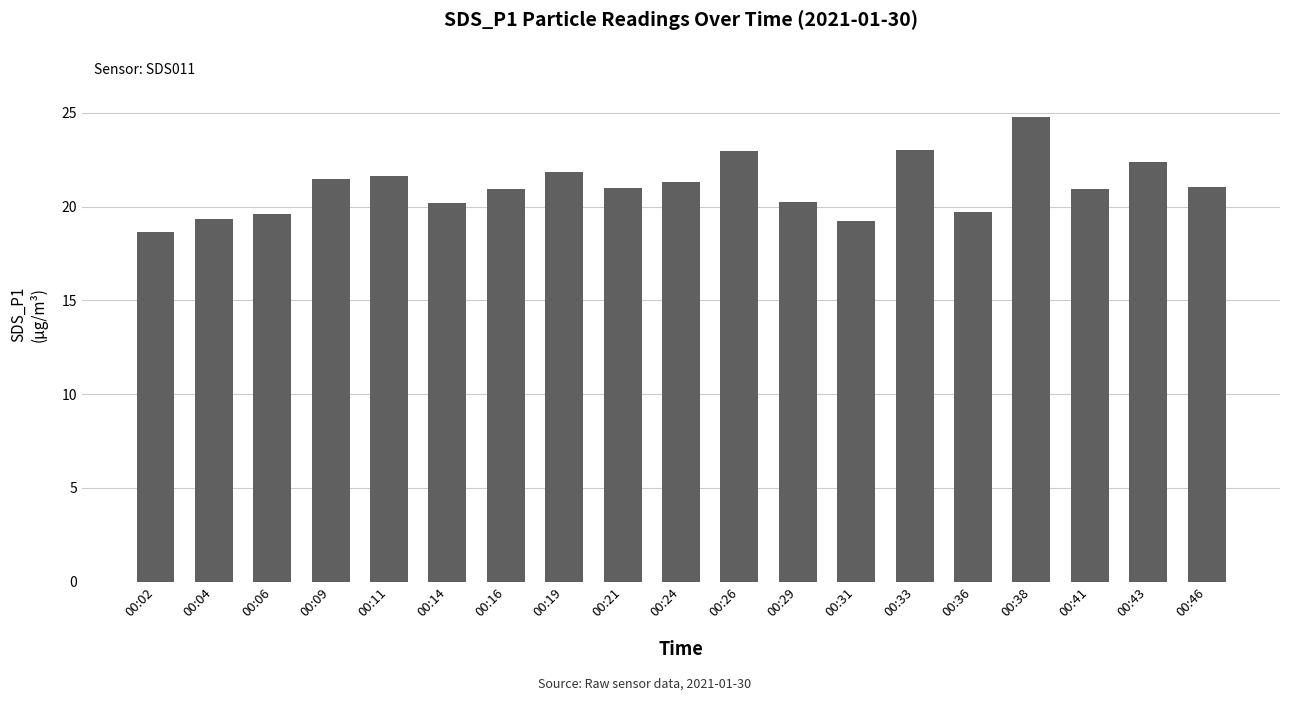

The value at 00:41 is 20.9. True or false?

True